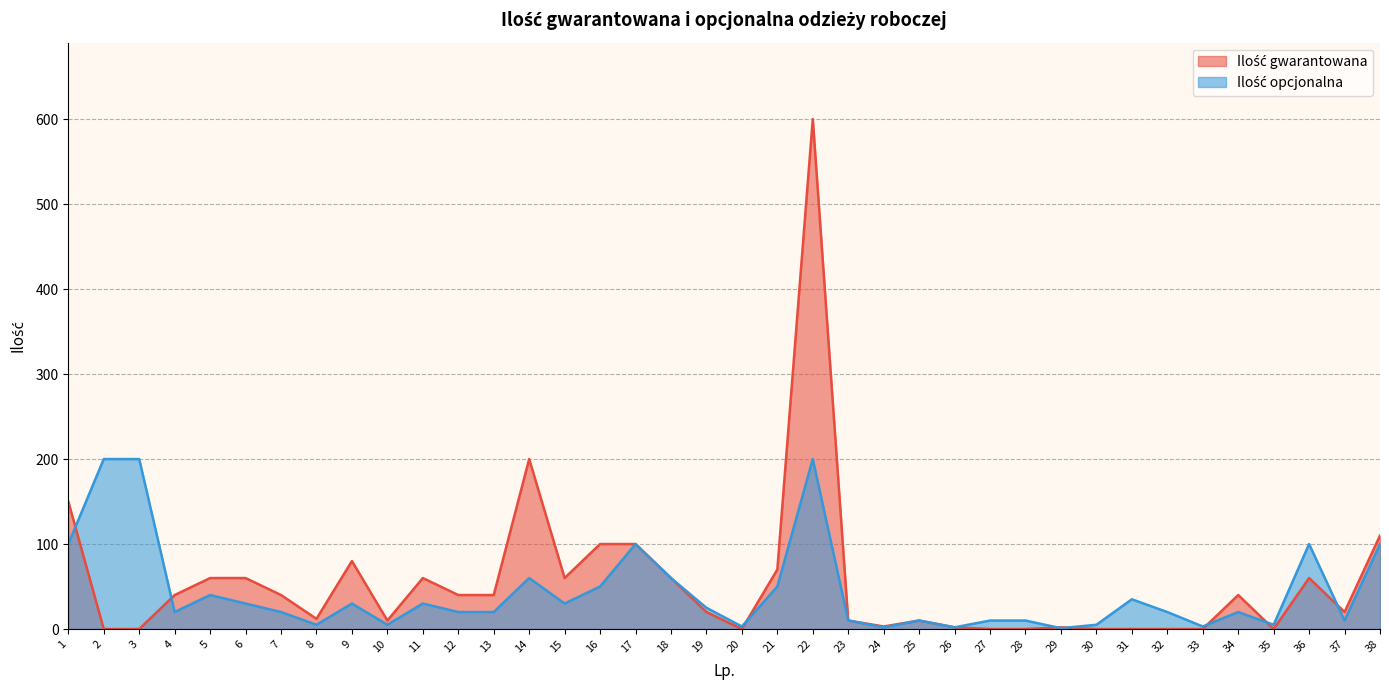

In Ilość opcjonalna, how many points are lower than both neighbors (excluding endpoints)?

11